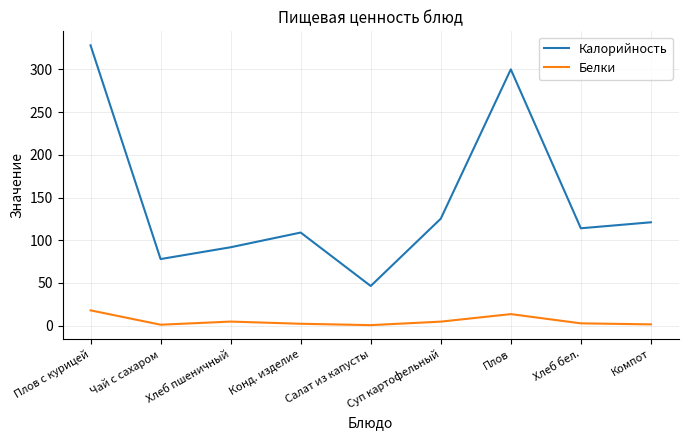

What is the total value across all series at Чай с сахаром?

79.2